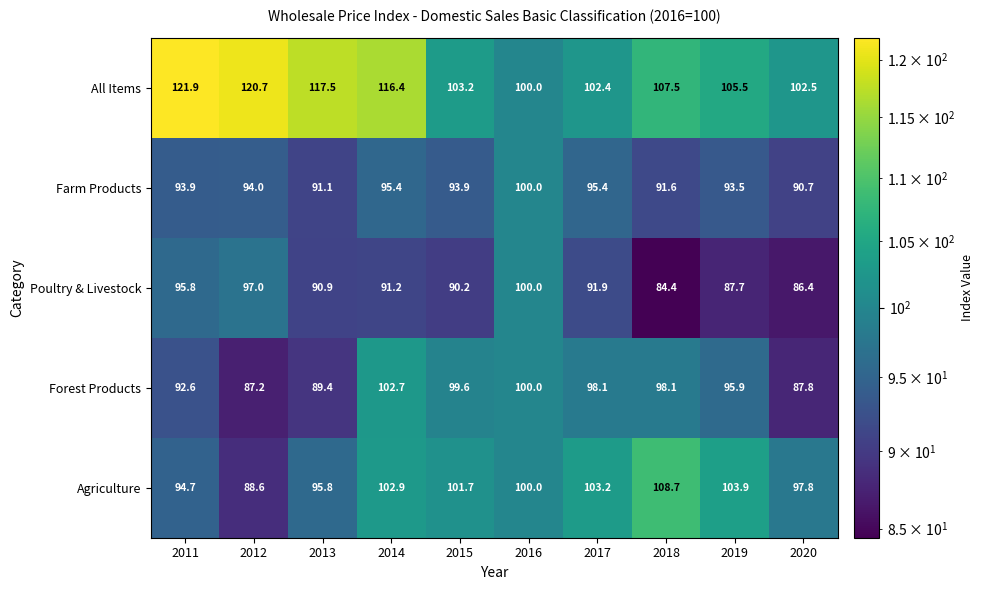

Is the value of Poultry & Livestock at 2015 greater than the value of Forest Products at 2016?

No